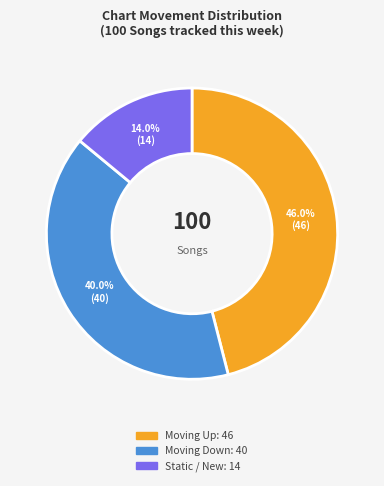

Is there a majority slice in this chart?

No